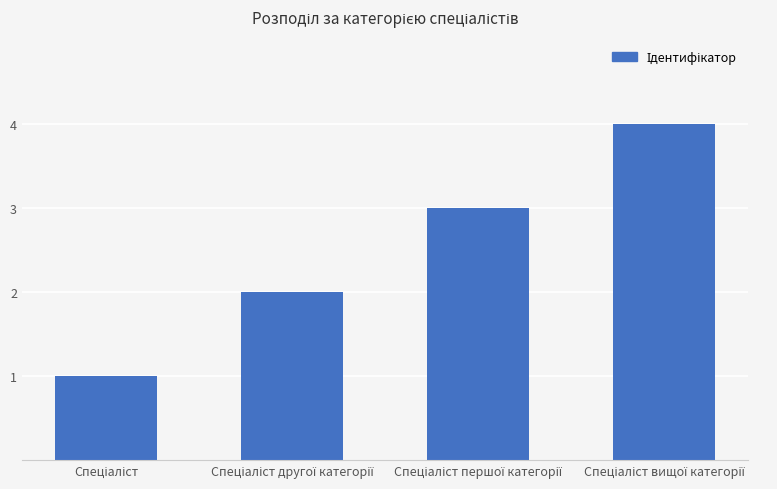

What is the sum of all values?

10